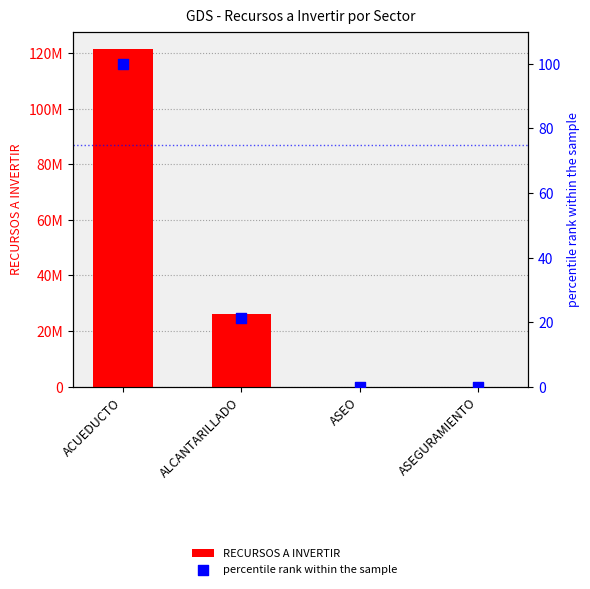

What are all the series names shown in the legend?

RECURSOS A INVERTIR, percentile rank within the sample